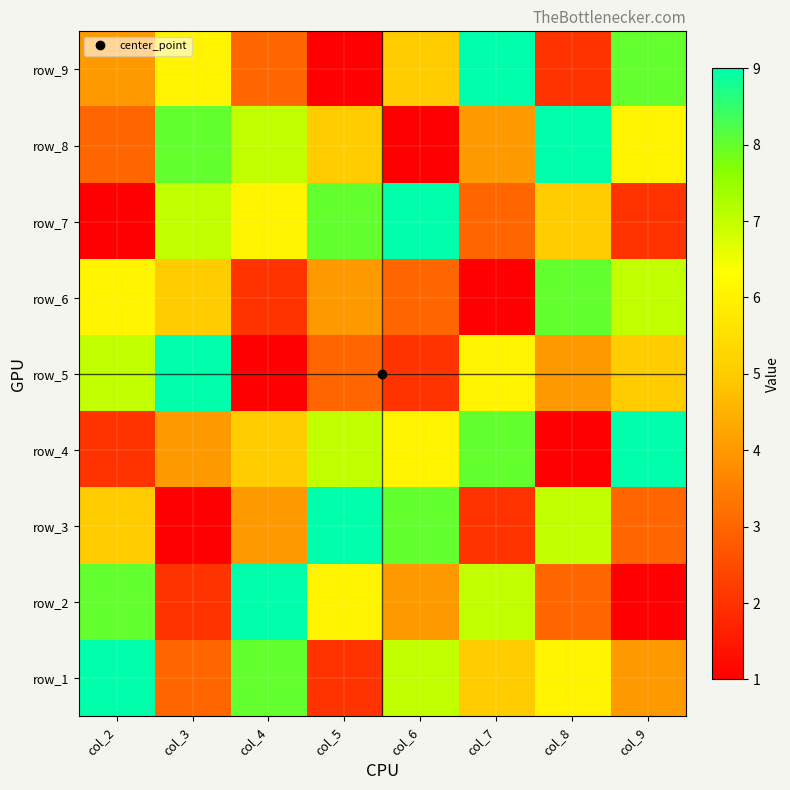

What is the difference between the highest and lowest values at col_5?

8